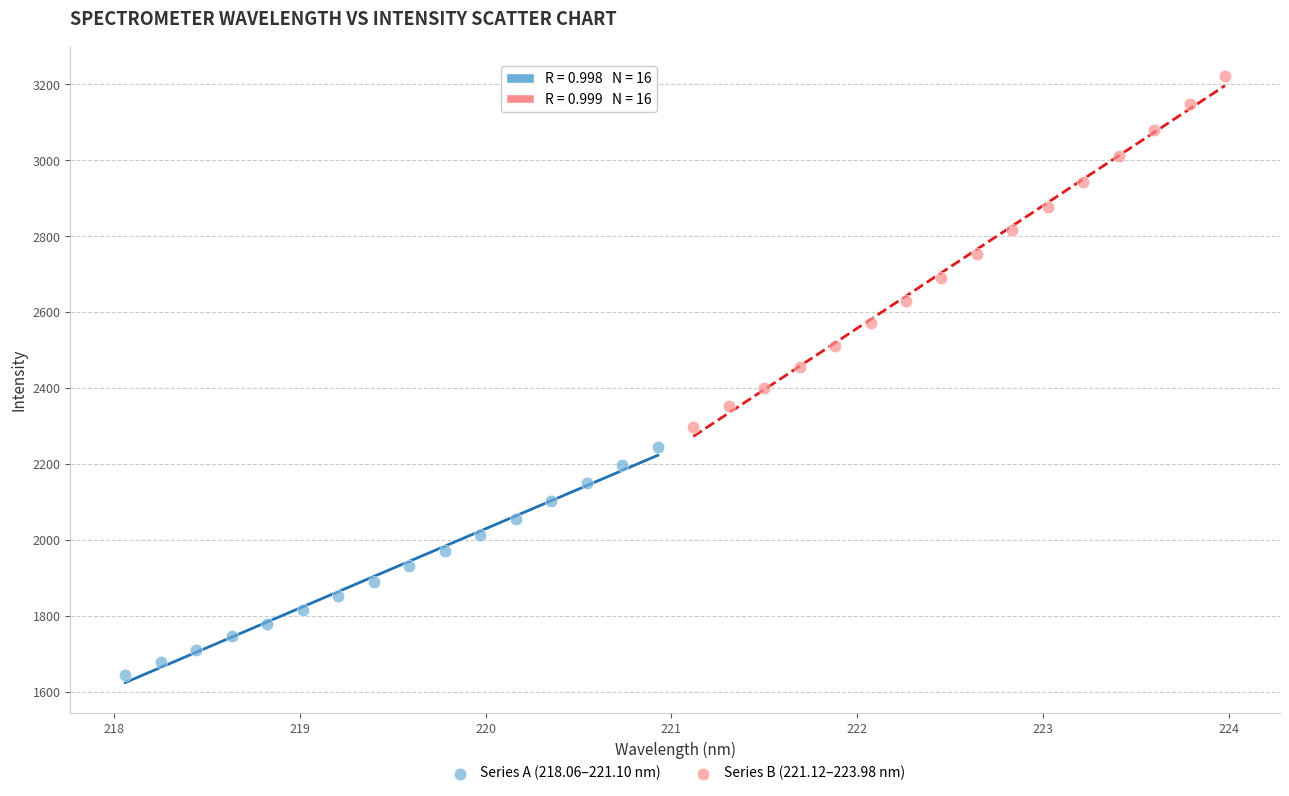

Which series has the widest spread of Y values?

Series B (221.12–223.98 nm)